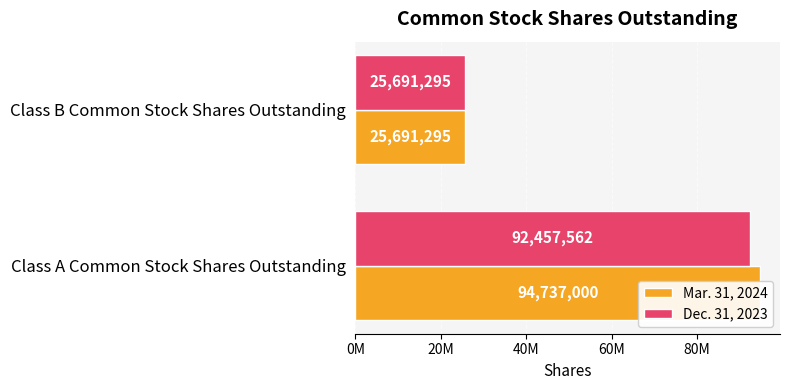

True or false: Mar. 31, 2024 has a value of 24886293 at Class A Common Stock Shares Outstanding.

False